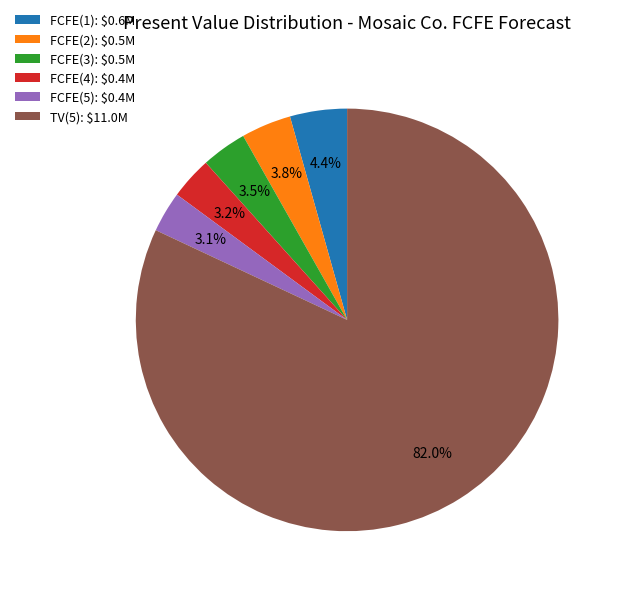

What percentage is NOT represented by FCFE(3): $0.5M?

96.5%